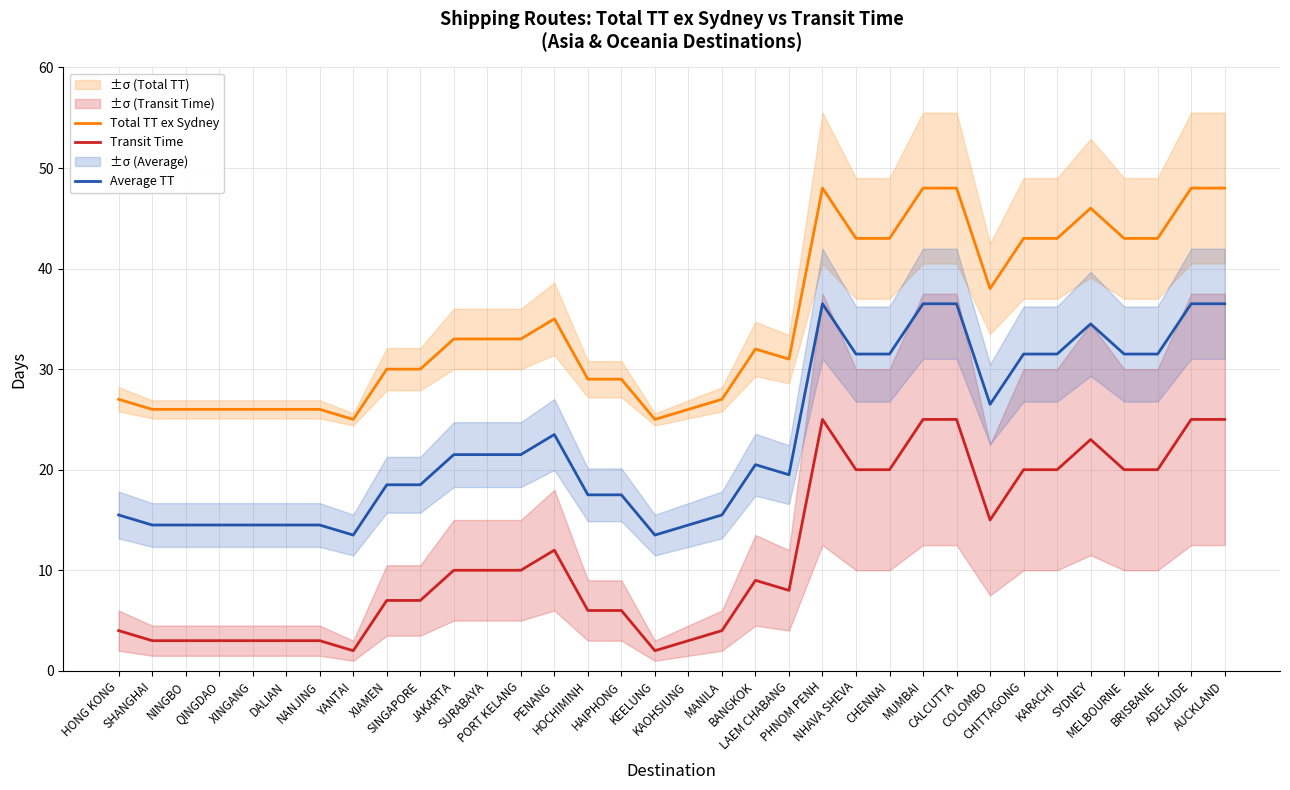

What are all the series names shown in the legend?

Total TT ex Sydney, Transit Time, Average TT